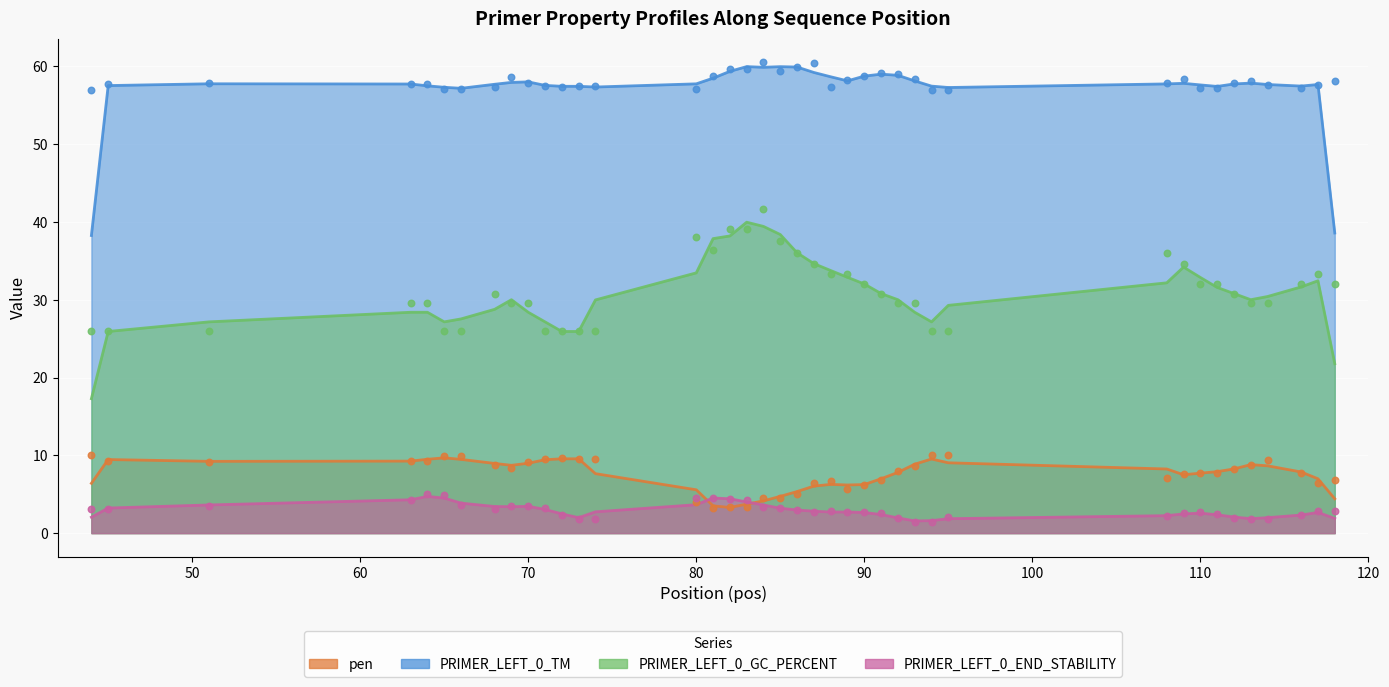

Which series has the widest spread of Y values?

PRIMER_LEFT_0_GC_PERCENT